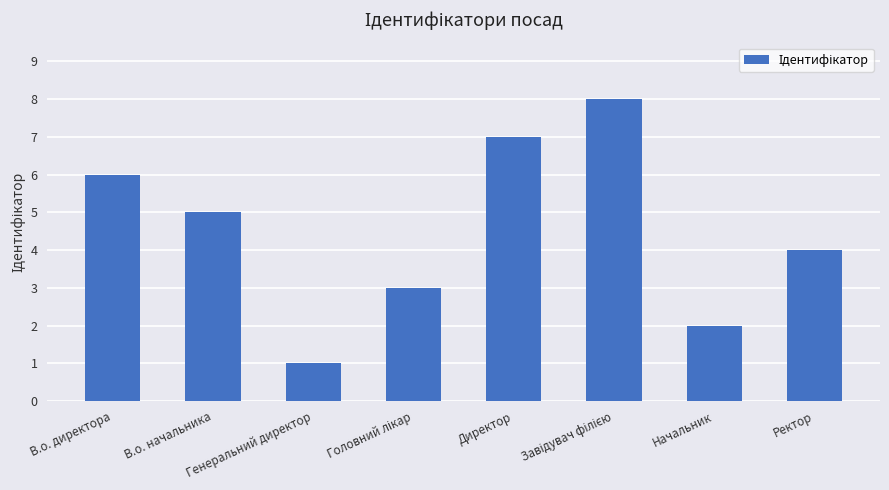

What is the approximate value at В.о. начальника?

5